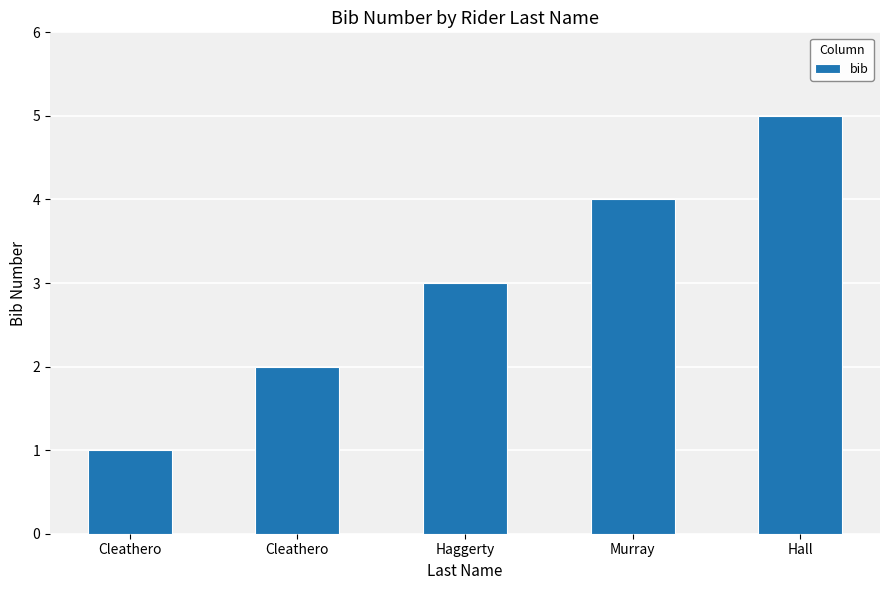

Is it true that the value at Cleathero is 1?

True